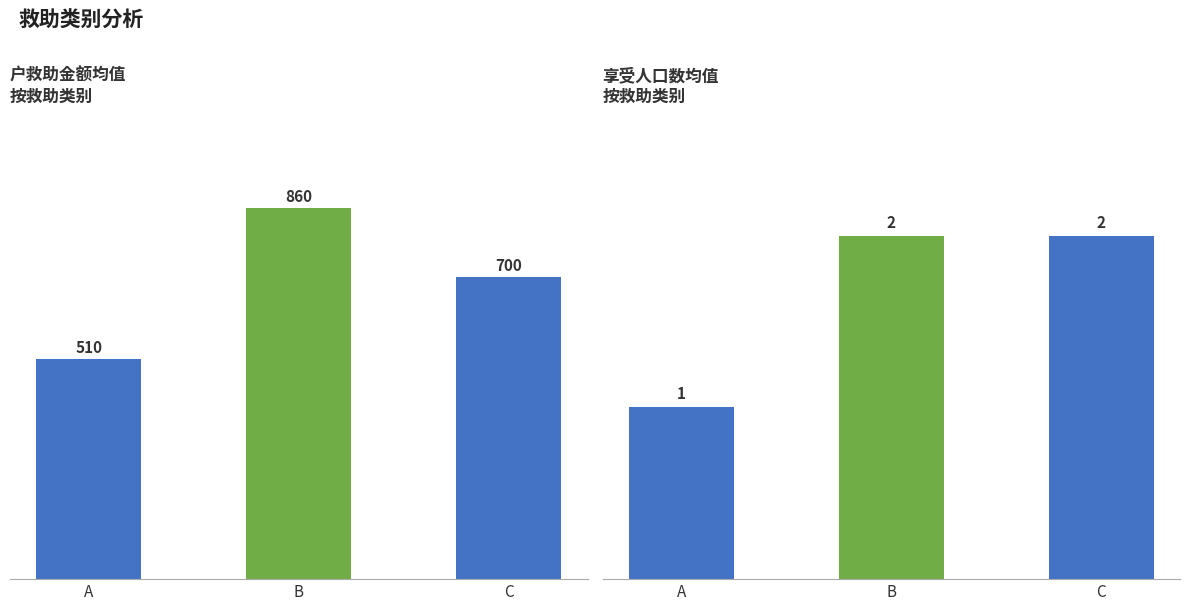

Reading right to left, transcribe all the data shown in this chart.

户救助金额(均值): C=700	B=860	A=510
享受人口数(均值): C=2	B=2	A=1